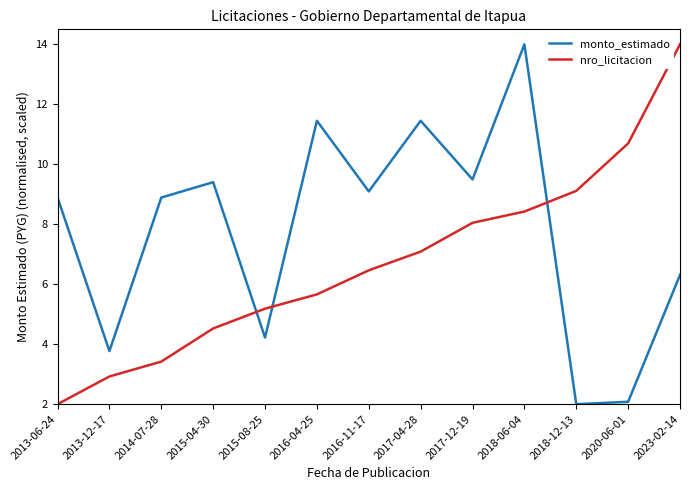

Is it true that nro_licitacion equals 5.2 at 2015-08-25?

True